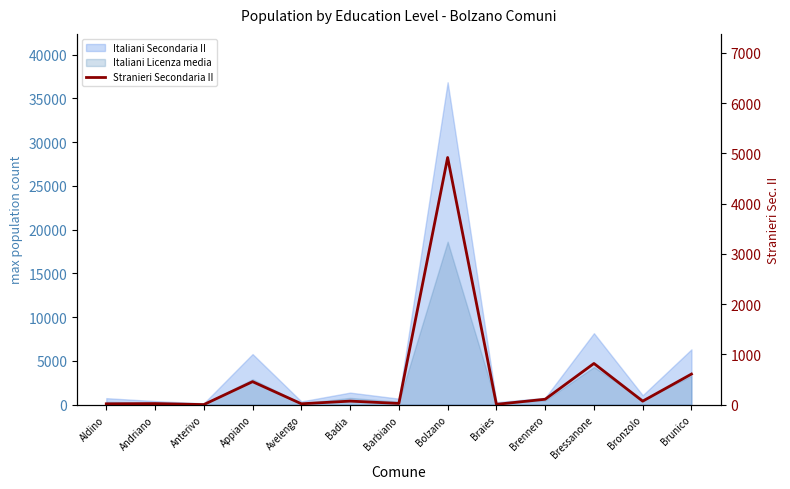

How many values exceed 71?

6